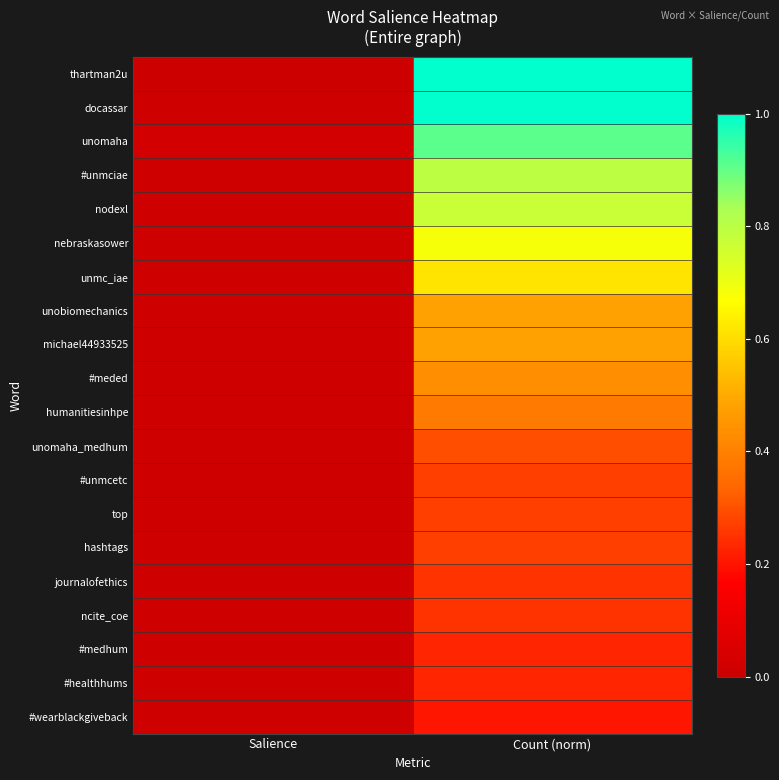

Reading left to right, transcribe all the data shown in this chart.

thartman2u: Salience=0.0	Count (norm)=1.0
docassar: Salience=0.0	Count (norm)=1.0
unomaha: Salience=0.0	Count (norm)=0.9
#unmciae: Salience=0.0	Count (norm)=0.8
nodexl: Salience=0.0	Count (norm)=0.8
nebraskasower: Salience=0.0	Count (norm)=0.7
unmc_iae: Salience=0.0	Count (norm)=0.6
unobiomechanics: Salience=0.0	Count (norm)=0.5
michael44933525: Salience=0.0	Count (norm)=0.5
#meded: Salience=0.0	Count (norm)=0.4
humanitiesinhpe: Salience=0.0	Count (norm)=0.4
unomaha_medhum: Salience=0.0	Count (norm)=0.3
#unmcetc: Salience=0.0	Count (norm)=0.3
top: Salience=0.0	Count (norm)=0.3
hashtags: Salience=0.0	Count (norm)=0.3
journalofethics: Salience=0.0	Count (norm)=0.2
ncite_coe: Salience=0.0	Count (norm)=0.2
#medhum: Salience=0.0	Count (norm)=0.2
#healthhums: Salience=0.0	Count (norm)=0.2
#wearblackgiveback: Salience=0.0	Count (norm)=0.2